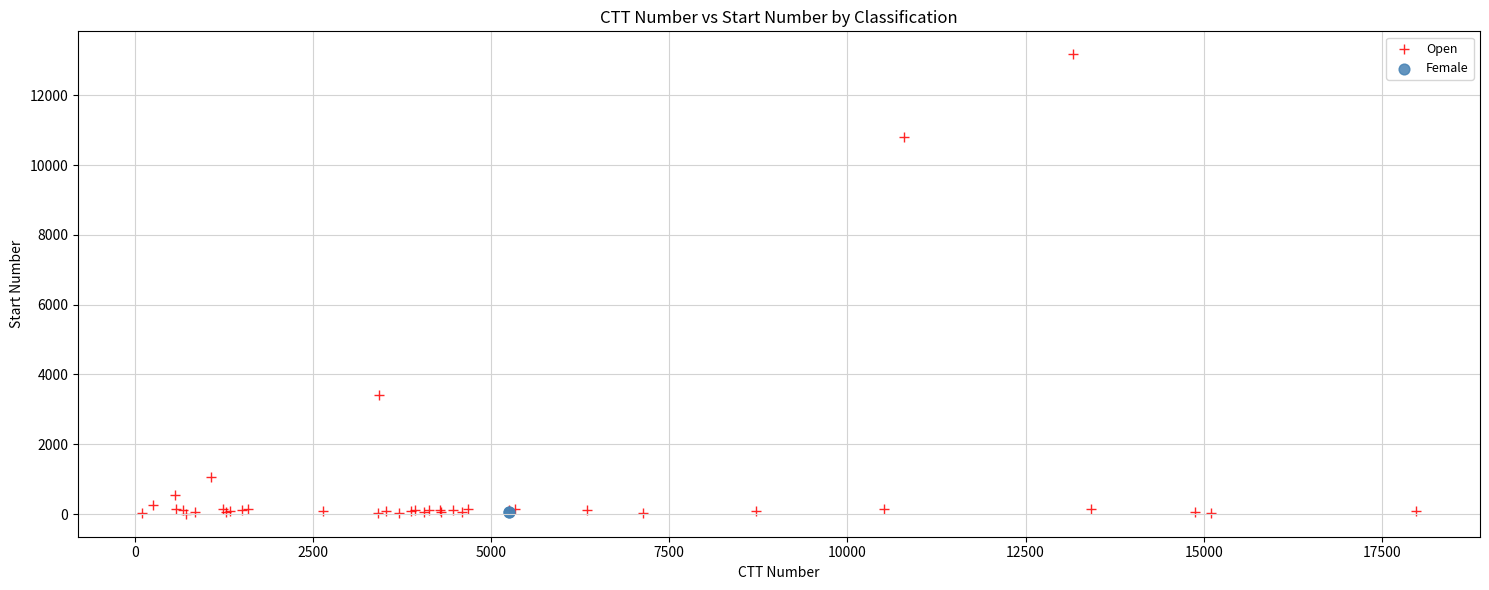

What are all the series names shown in the legend?

Open, Female